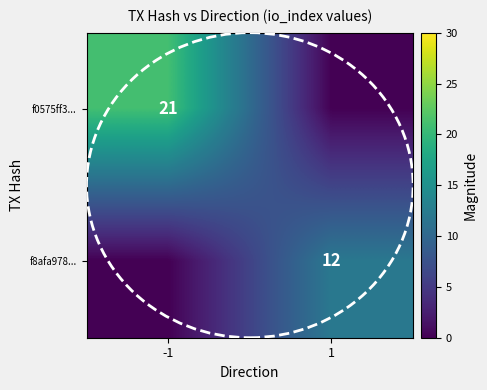

What is the total value across all series at -1?

21